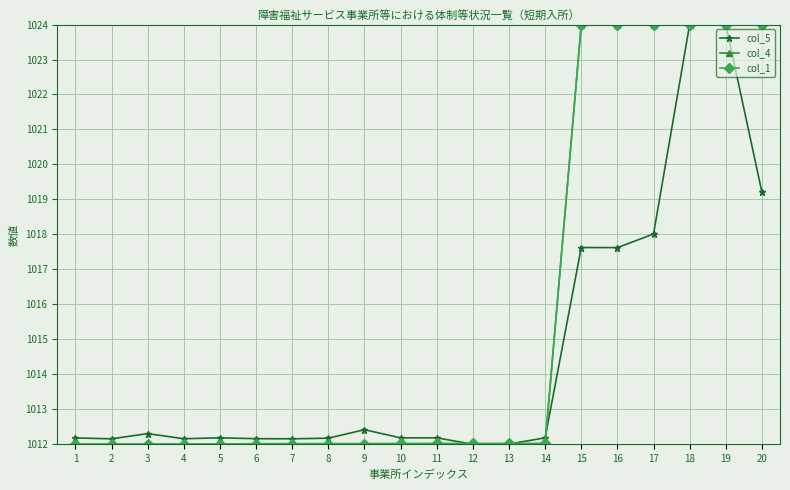

What are all the series names shown in the legend?

col_5, col_4, col_1